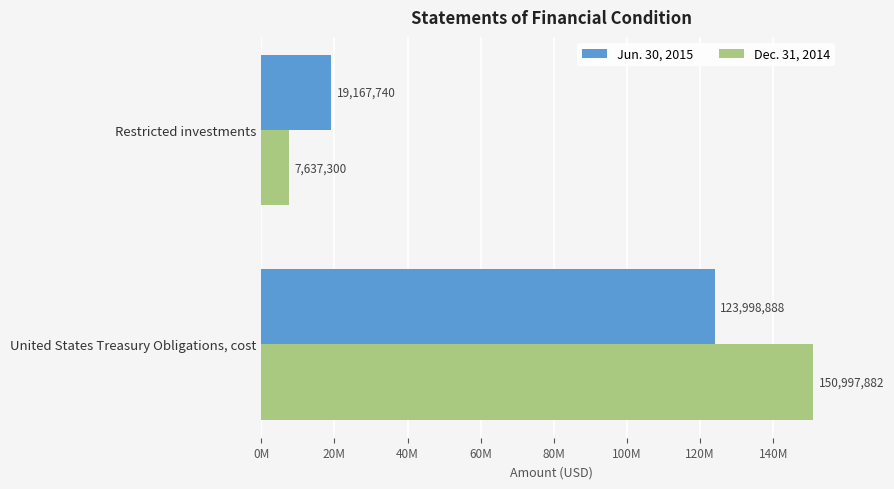

What are all the series names shown in the legend?

Jun. 30, 2015, Dec. 31, 2014